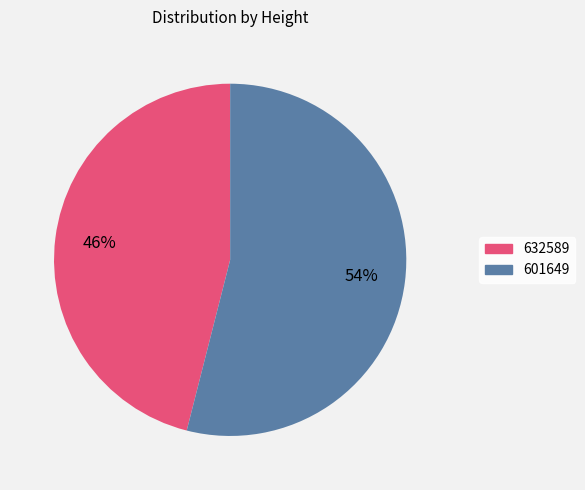

What is the largest slice in the pie chart?

601649